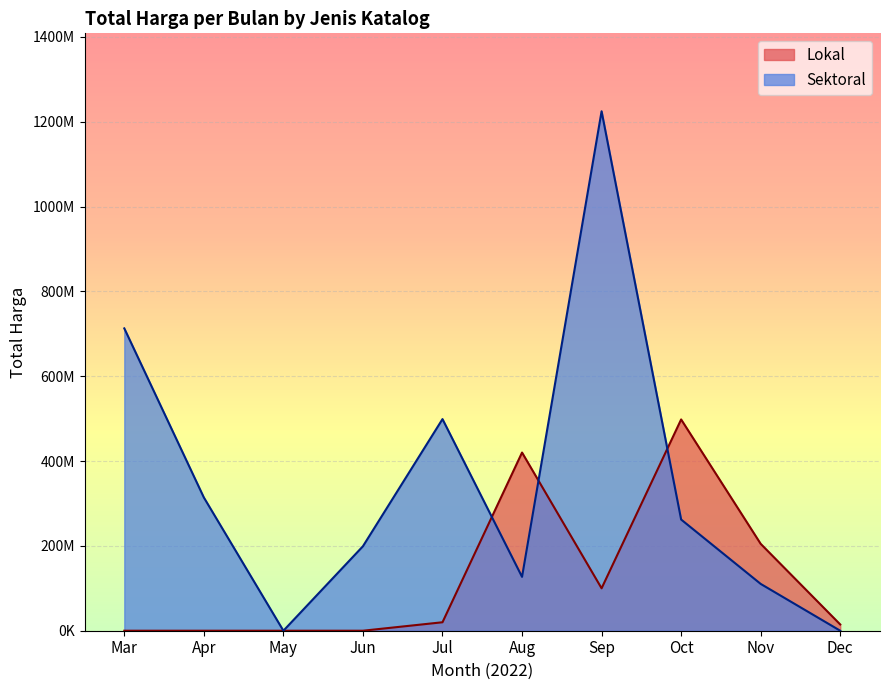

True or false: Total Harga (Sektoral) and Total Harga (Lokal) cross at least once.

True